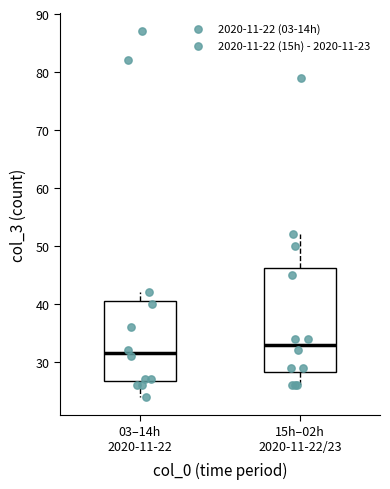

Where is the lower edge of the box for 03–14h 2020-11-22 on the y-axis? The values are not printed on the chart, so give them approximately, as read against the axis.

27